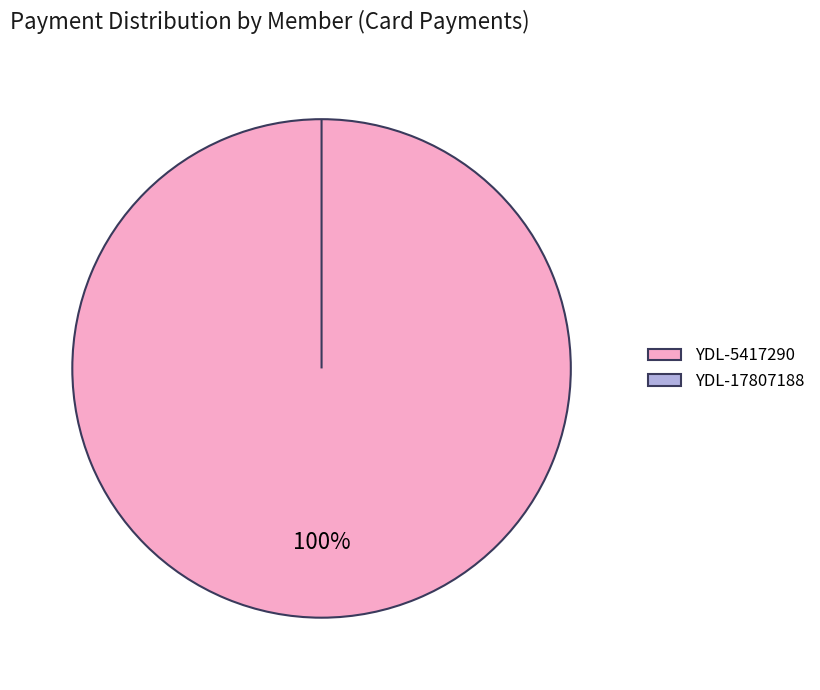

Combined, what portion of the pie is YDL-17807188 and YDL-5417290?

100.0%